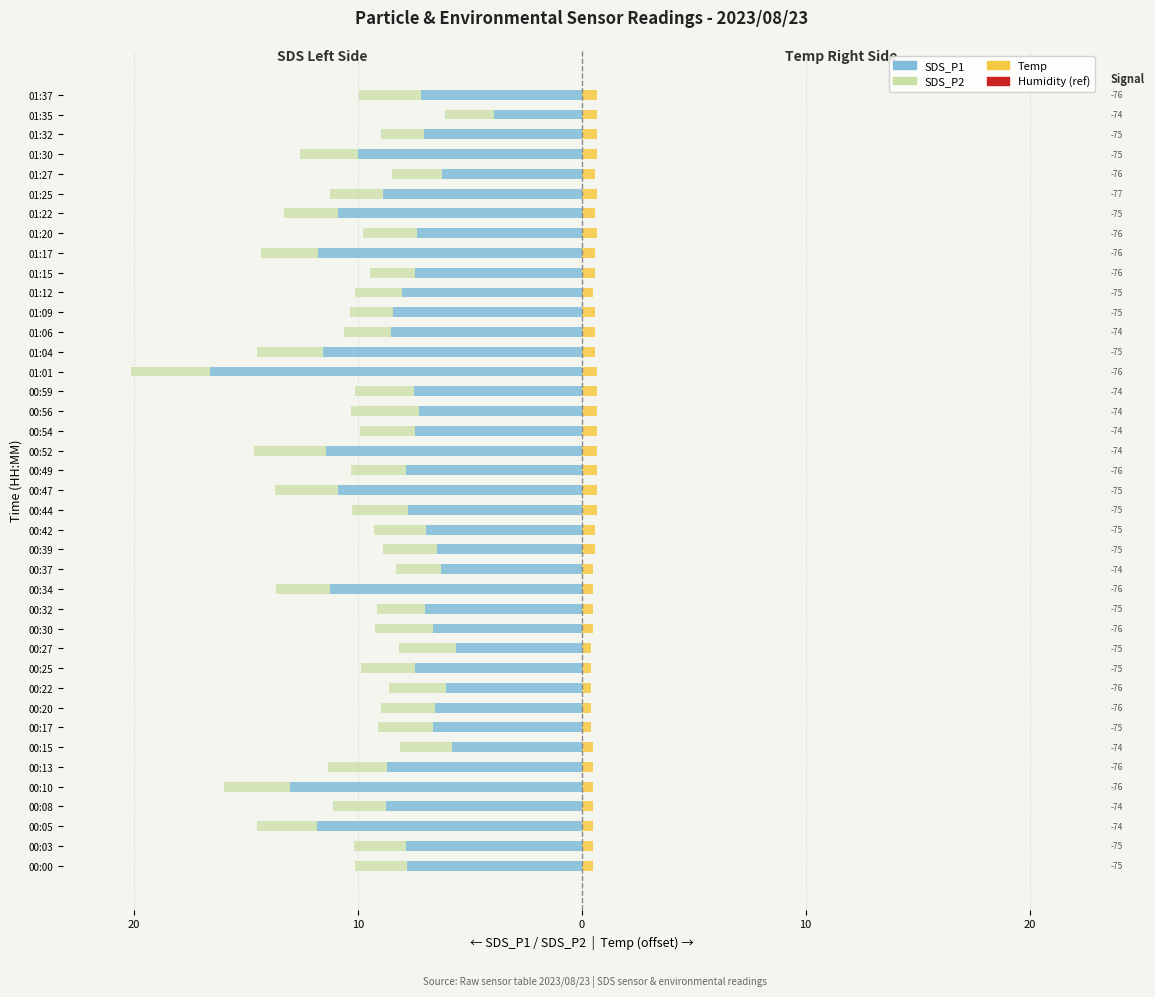

The SDS_P1 series shows -24.2 at 01:01. True or false?

False